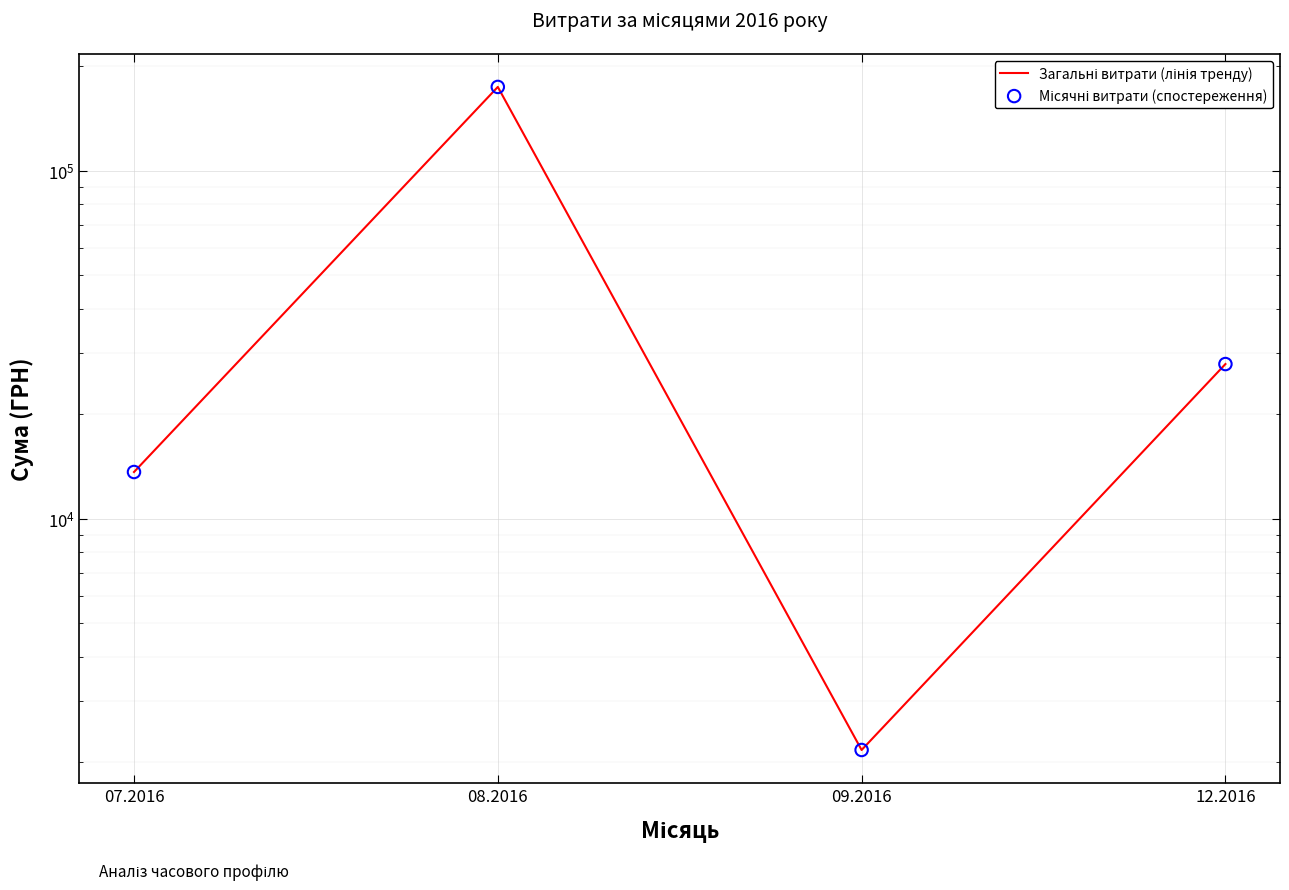

Which series has the largest total across all categories?

Загальні витрати (лінія тренду)